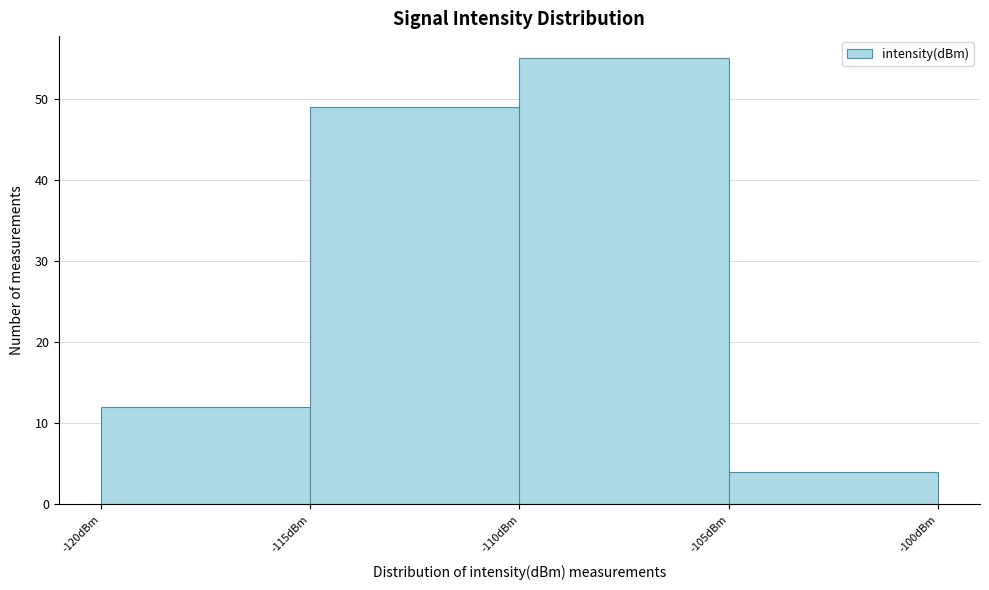

Over which range of the x-axis is the bar tallest?

-110 to -105